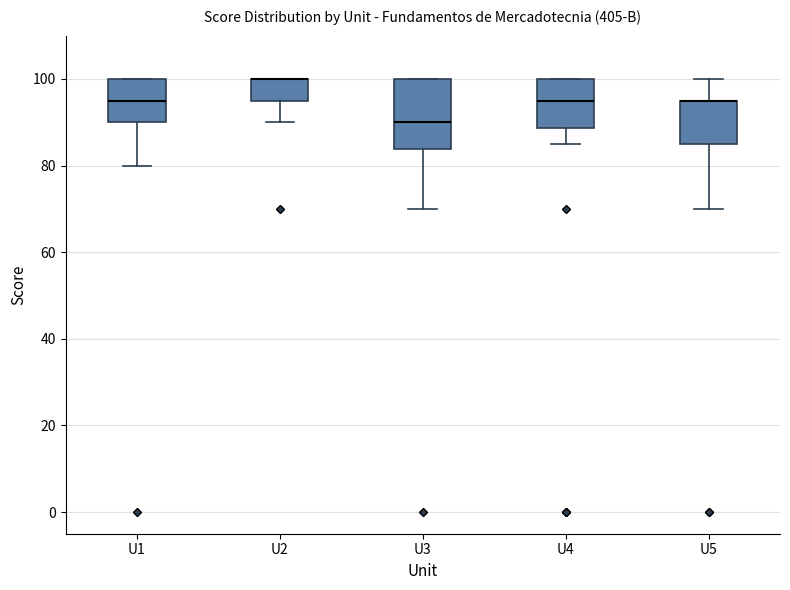

Comparing the boxes themselves (not the whiskers), which one is the tallest?

U3